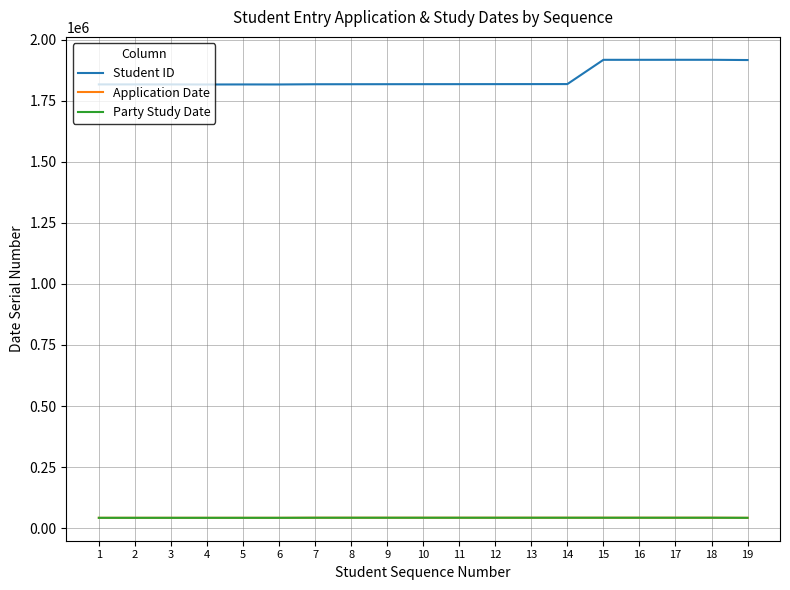

The value of Student ID at 6 is 384875. True or false?

False